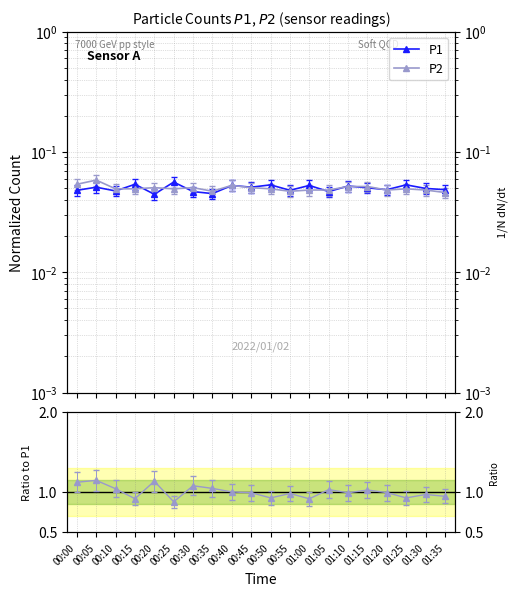

True or false: P1 and P2 / P1 cross at least once.

False